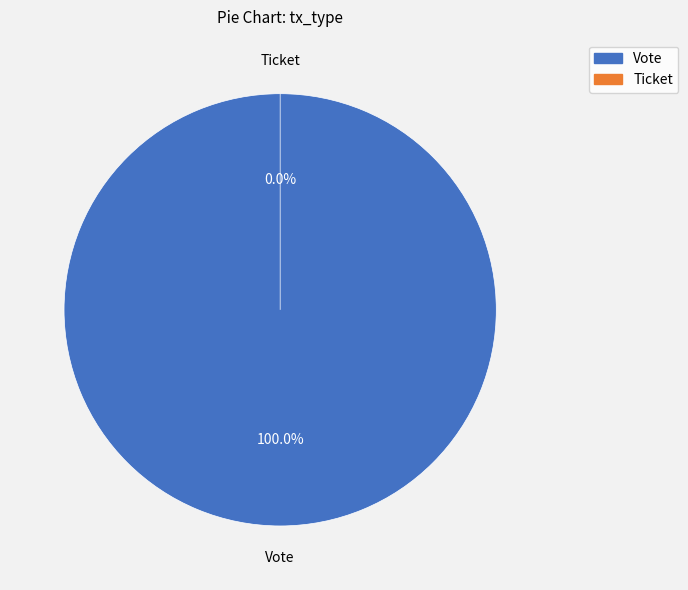

What is the majority slice?

Vote